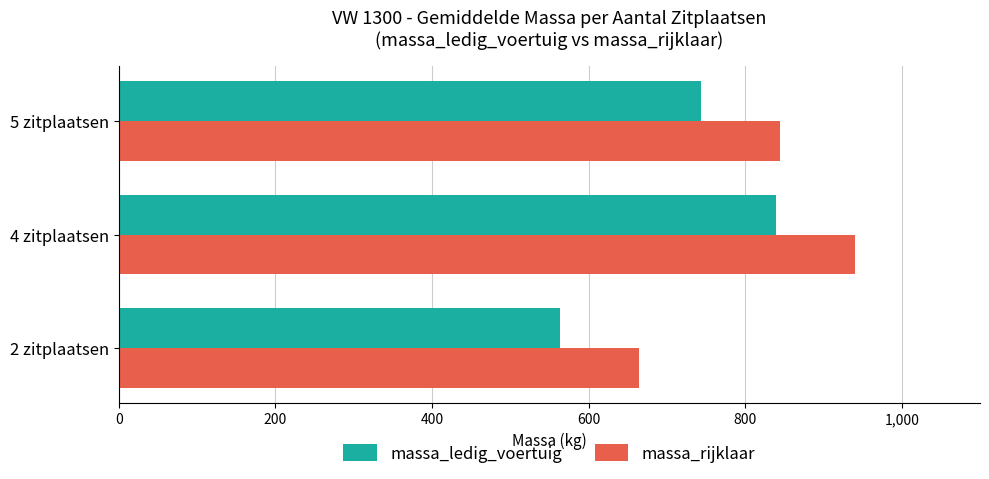

What is the difference between the maximum and second lowest values in the massa_rijklaar series?

96